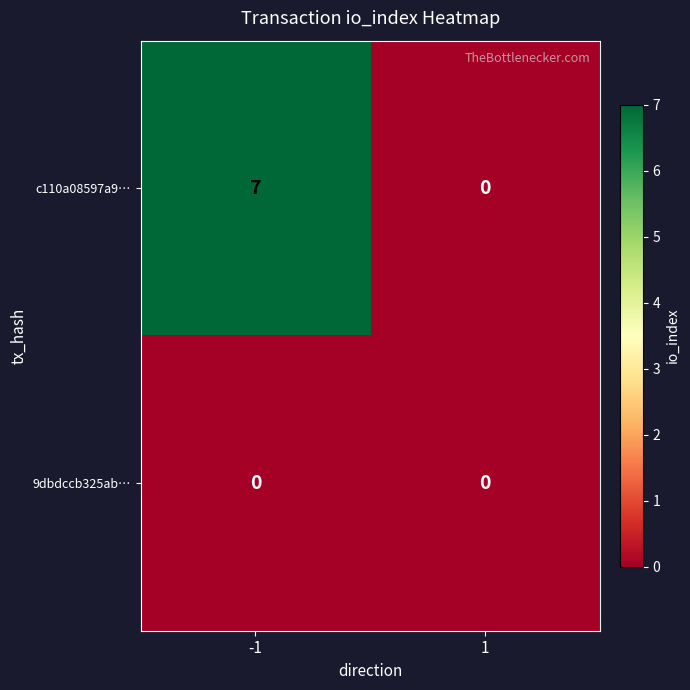

What is the greatest value displayed?

7